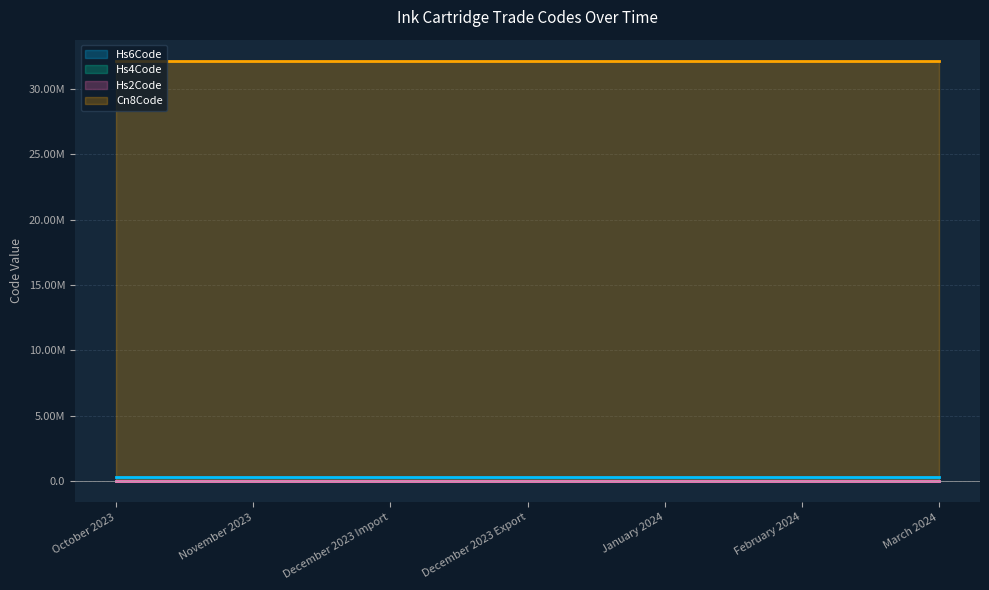

What is the approximate value of Cn8Code at October 2023?

32159020